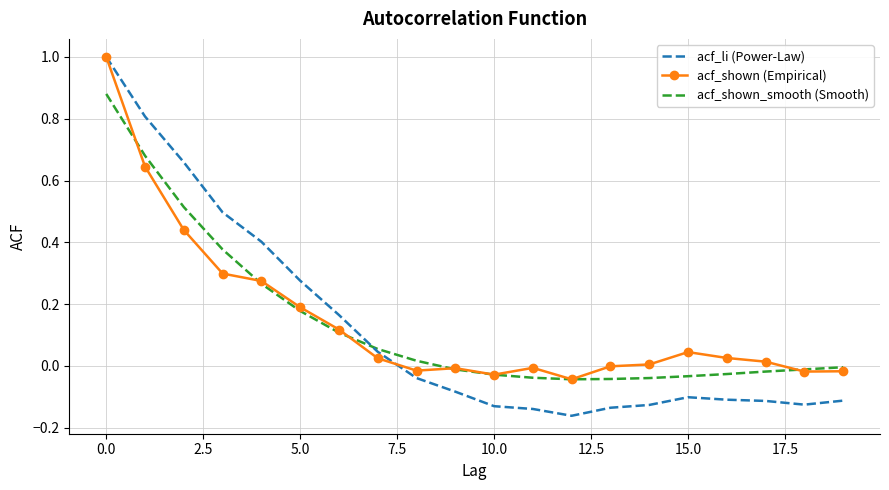

Which series has the largest range (max minus min)?

acf_li (Power-Law)